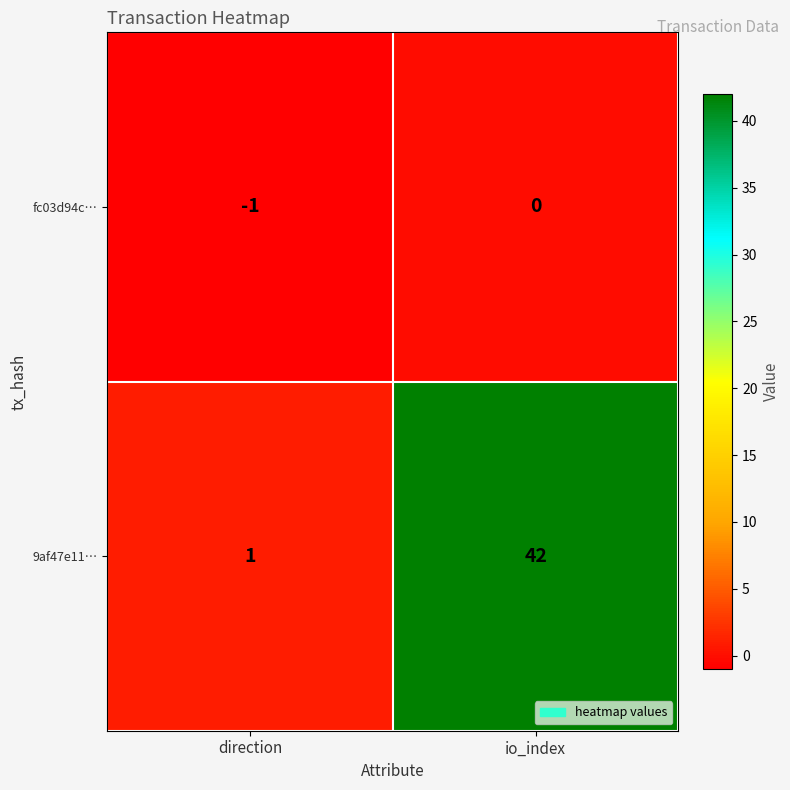

Is it true that 9af47e11… equals 0 at direction?

False